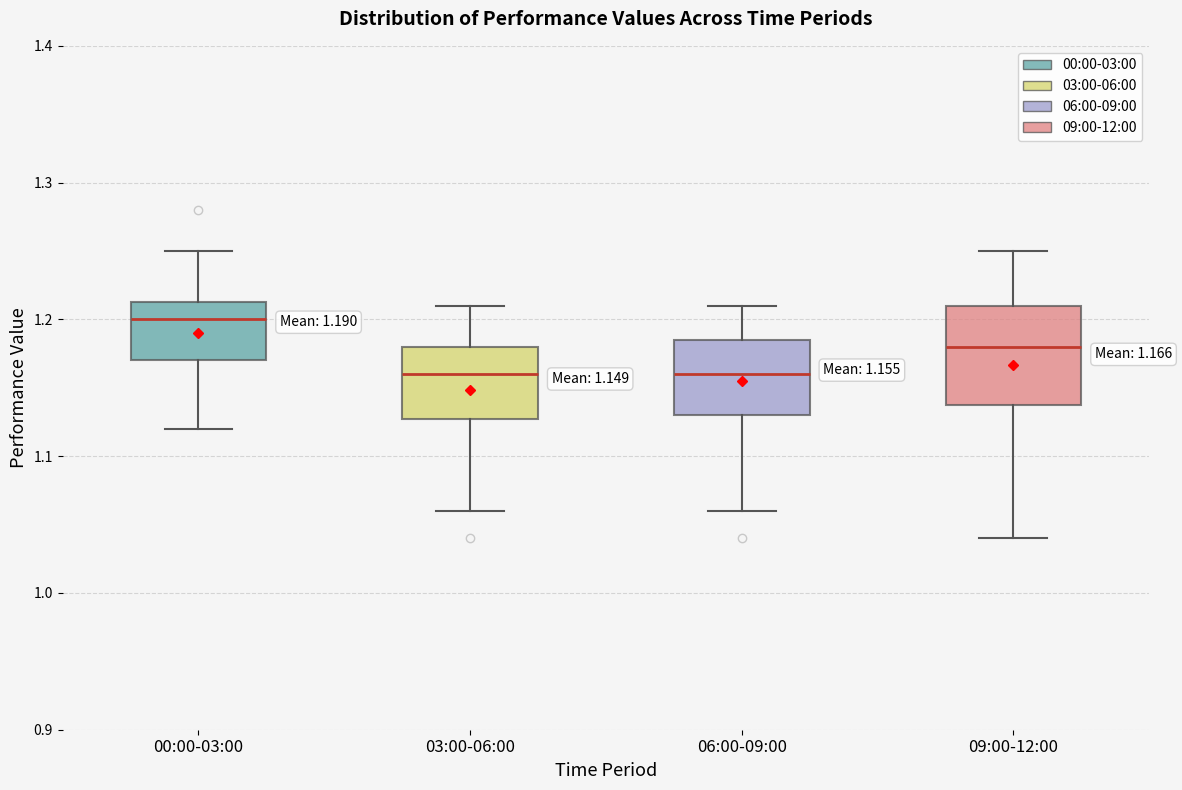

Which box is the tallest, from its lower edge to its upper edge?

09:00-12:00